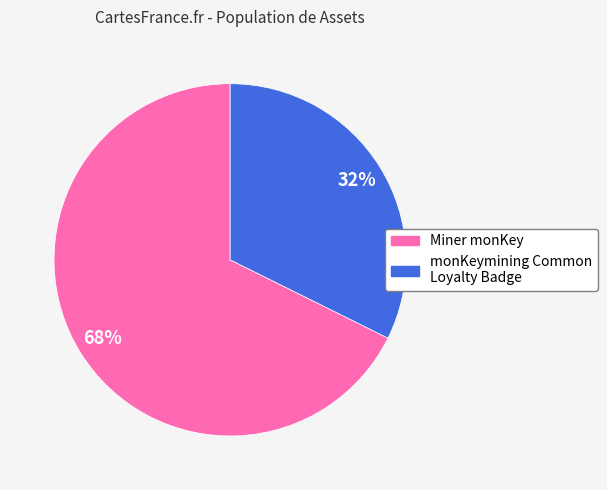

What is the ratio of the value at monKeymining Common Loyalty Badge to the value at Miner monKey?

0.5